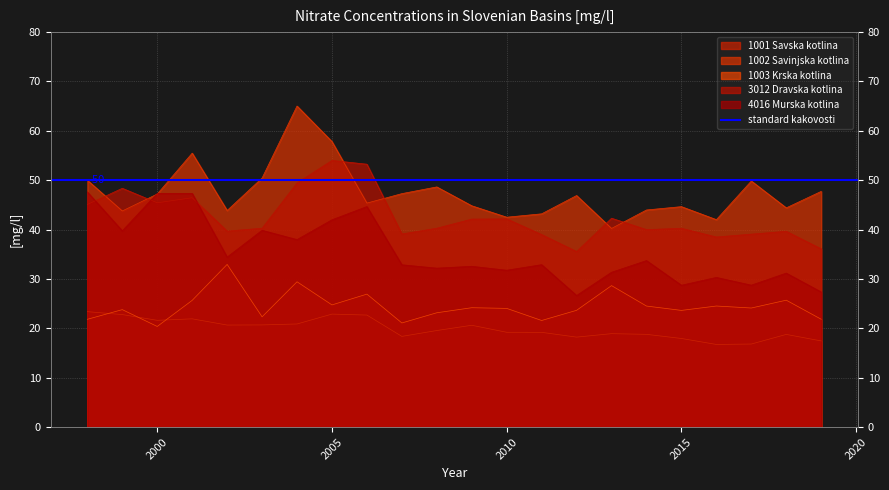

At 2015, list the series in order from largest to smallest.

1002 Savinjska kotlina, 3012 Dravska kotlina, 4016 Murska kotlina, 1003 Krska kotlina, 1001 Savska kotlina